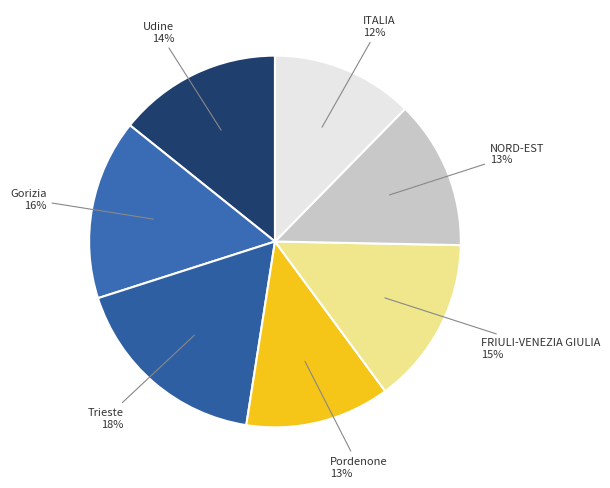

Is the sum of Udine and FRIULI-VENEZIA GIULIA greater than half?

No